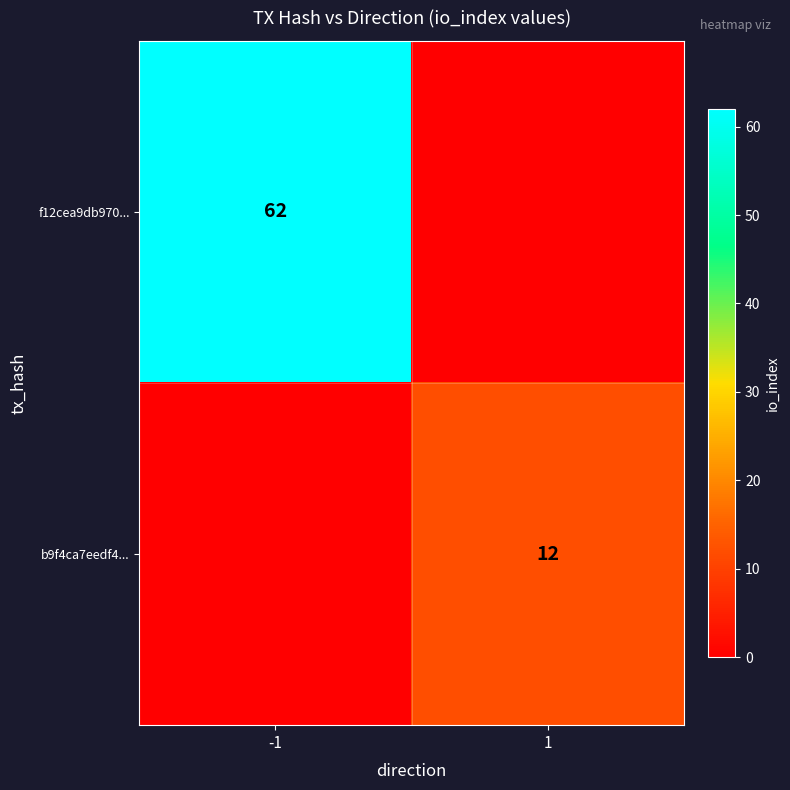

Is it true that b9f4ca7eedf4... equals 17 at 1?

False